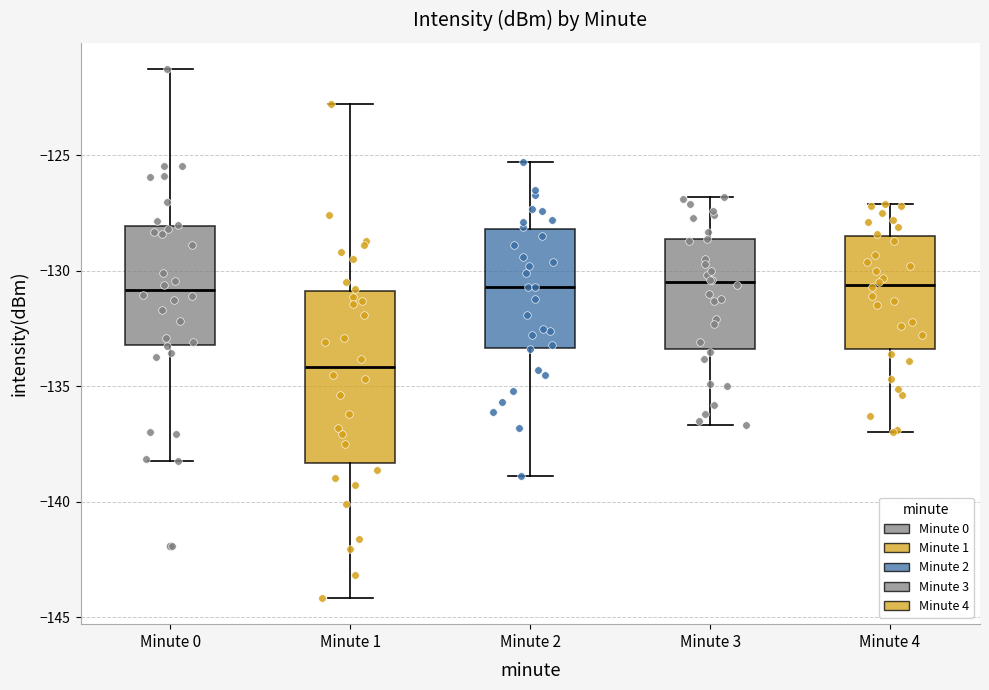

Where does the median line of the box for Minute 0 sit on the y-axis? The values are not printed on the chart, so give them approximately, as read against the axis.

-131.0